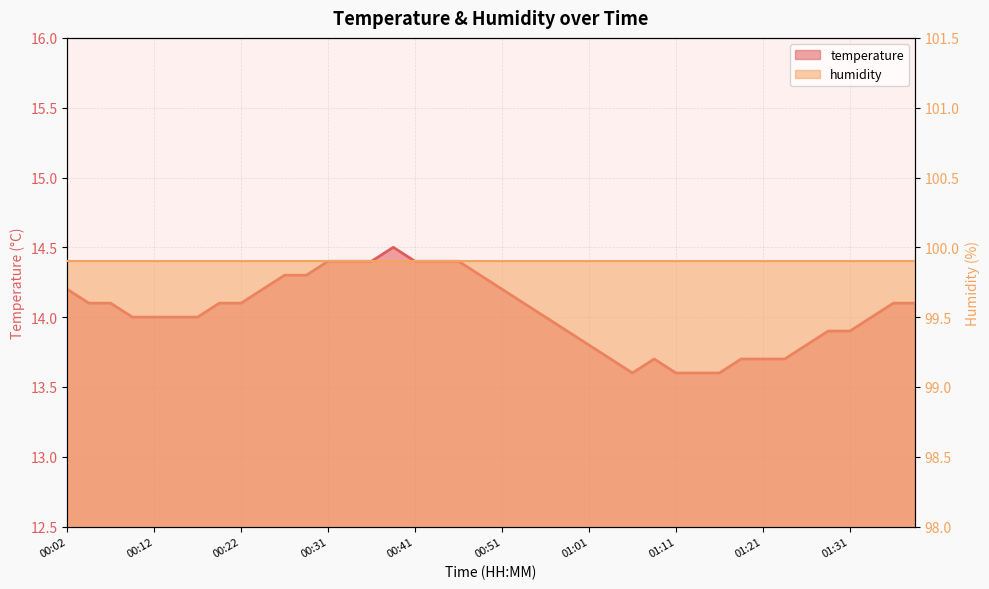

How many data points are less than 14?

14